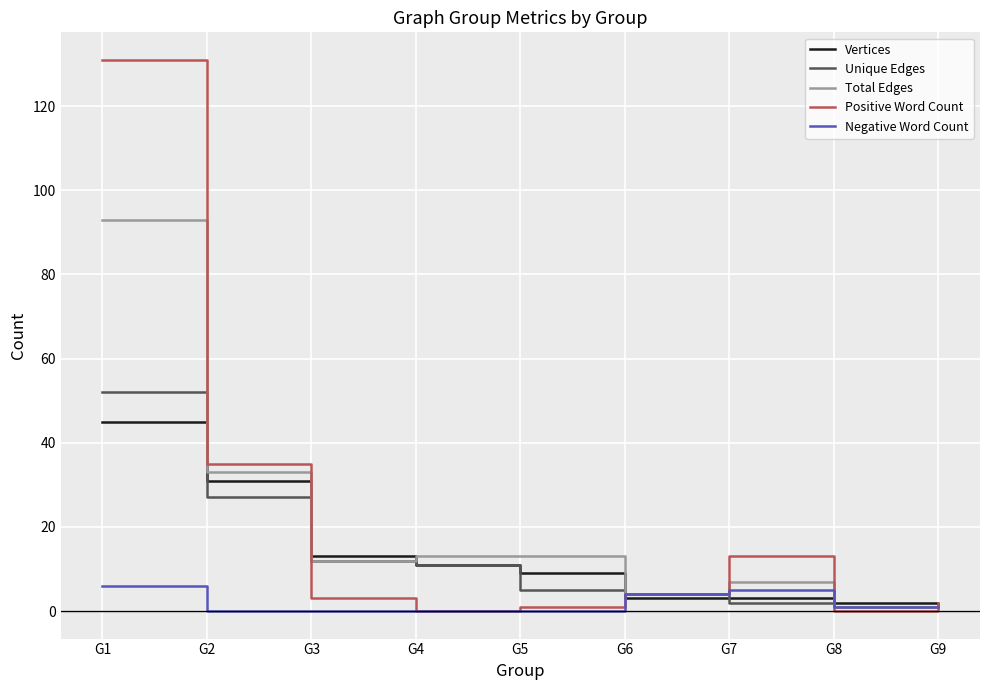

True or false: Positive Word Count has a value of -73 at G8.

False